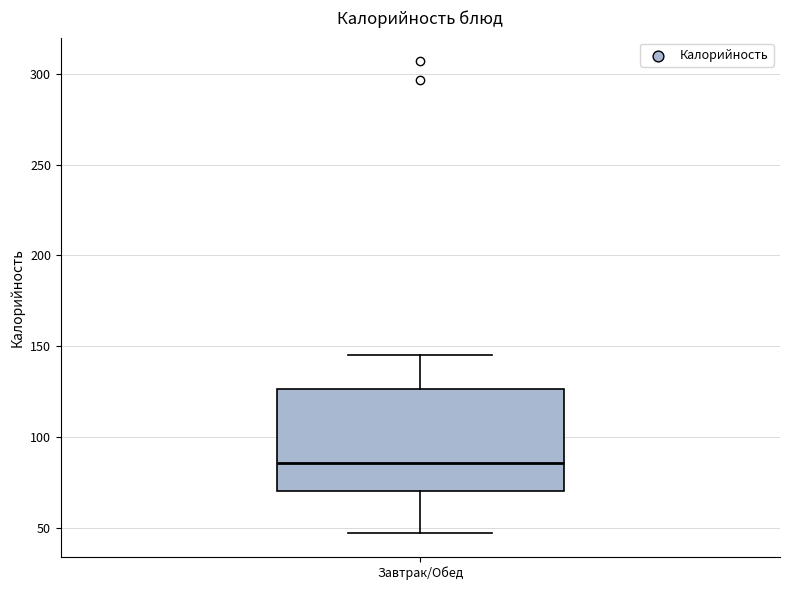

Where is the lower edge of the box for Завтрак/Обед on the y-axis? The values are not printed on the chart, so give them approximately, as read against the axis.

70